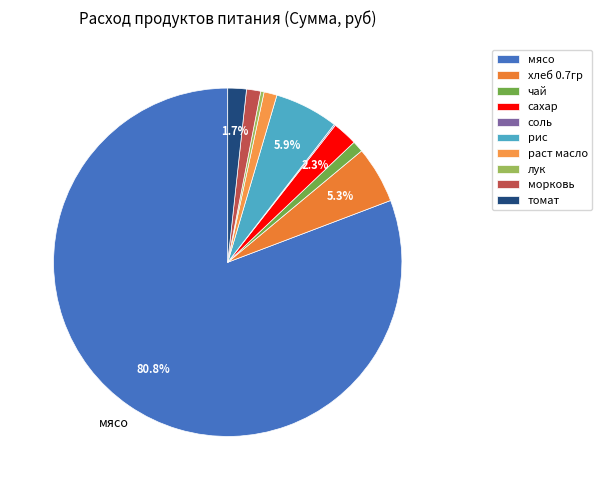

What is the smallest slice in the pie chart?

соль